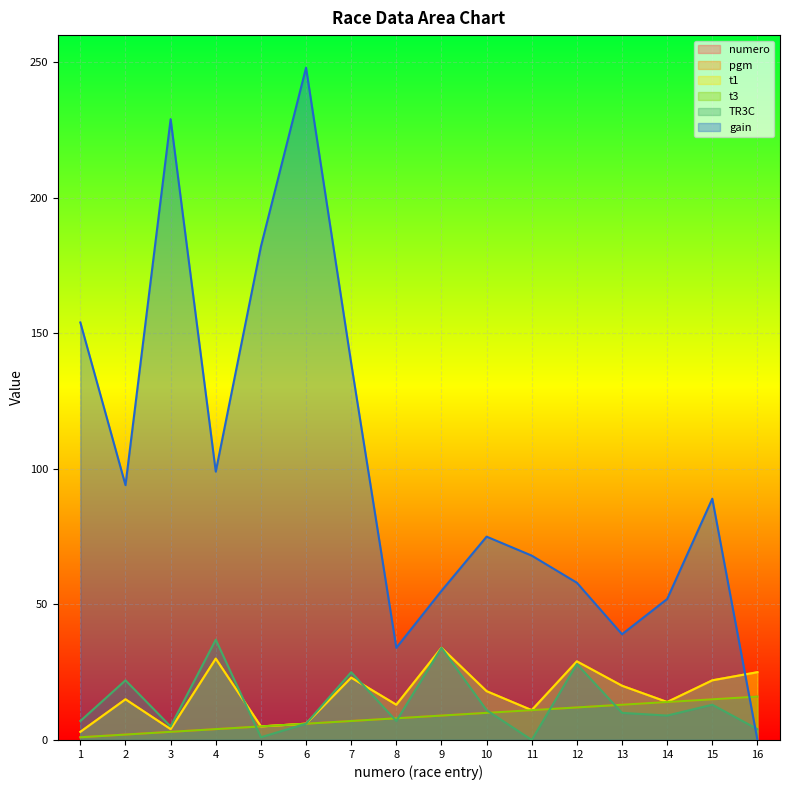

How many intersections are there between t1 and gain?

1